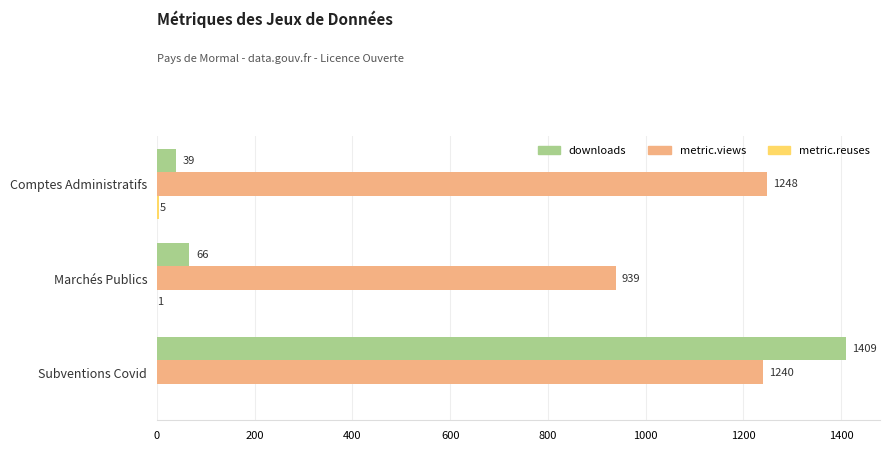

Is the value of metric.views at Subventions Covid greater than the value of downloads at Marchés Publics?

Yes